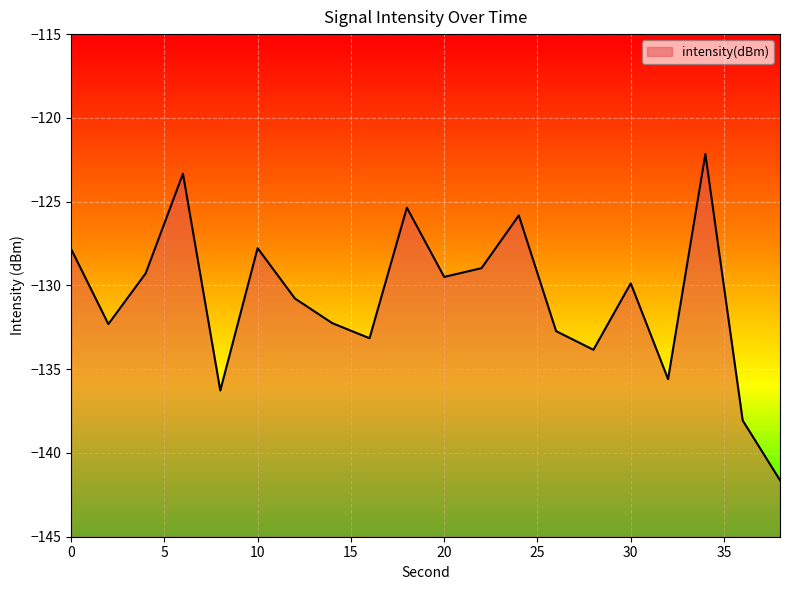

What is the change in value from 20 to 38?

-12.1